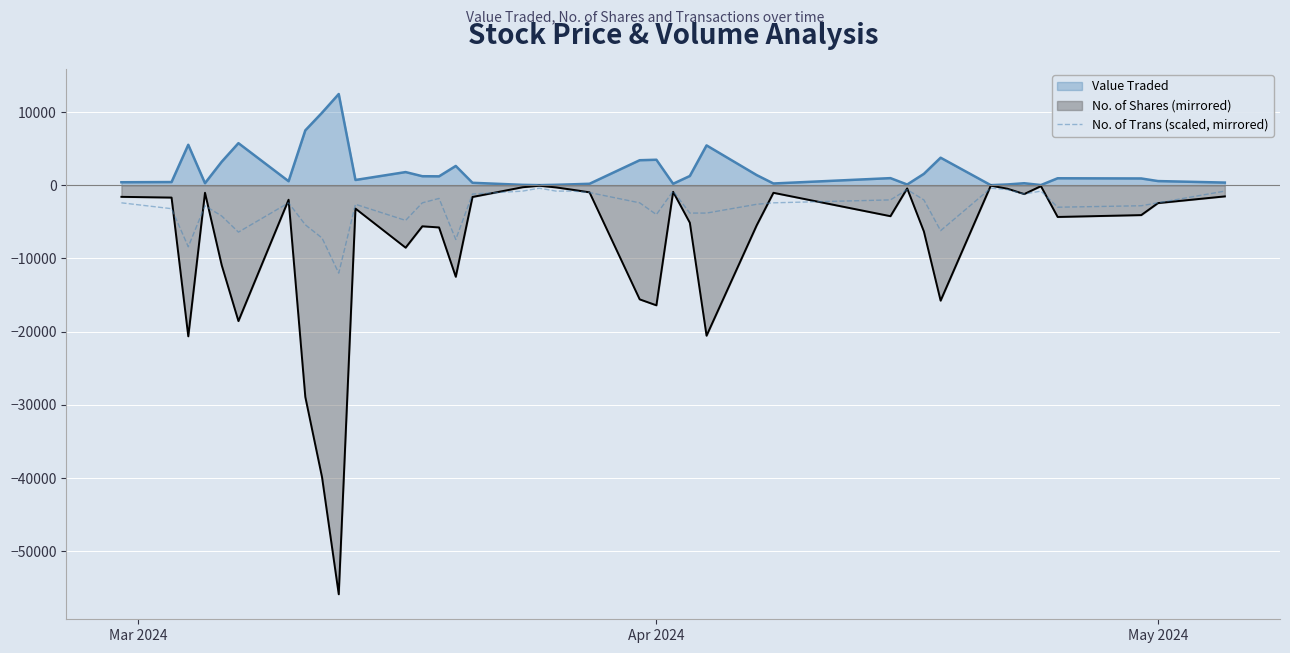

Which series has the largest total across all categories?

Value Traded